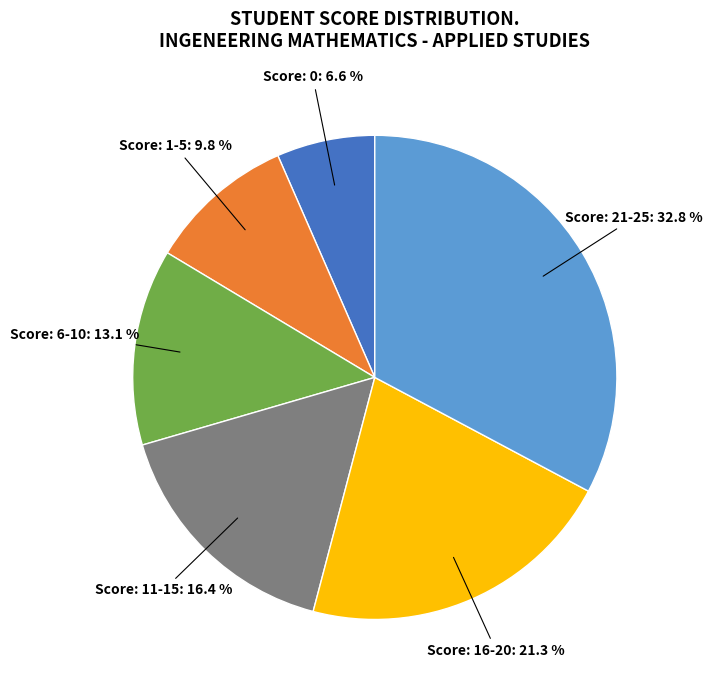

Is there any slice that represents more than half of the pie?

No